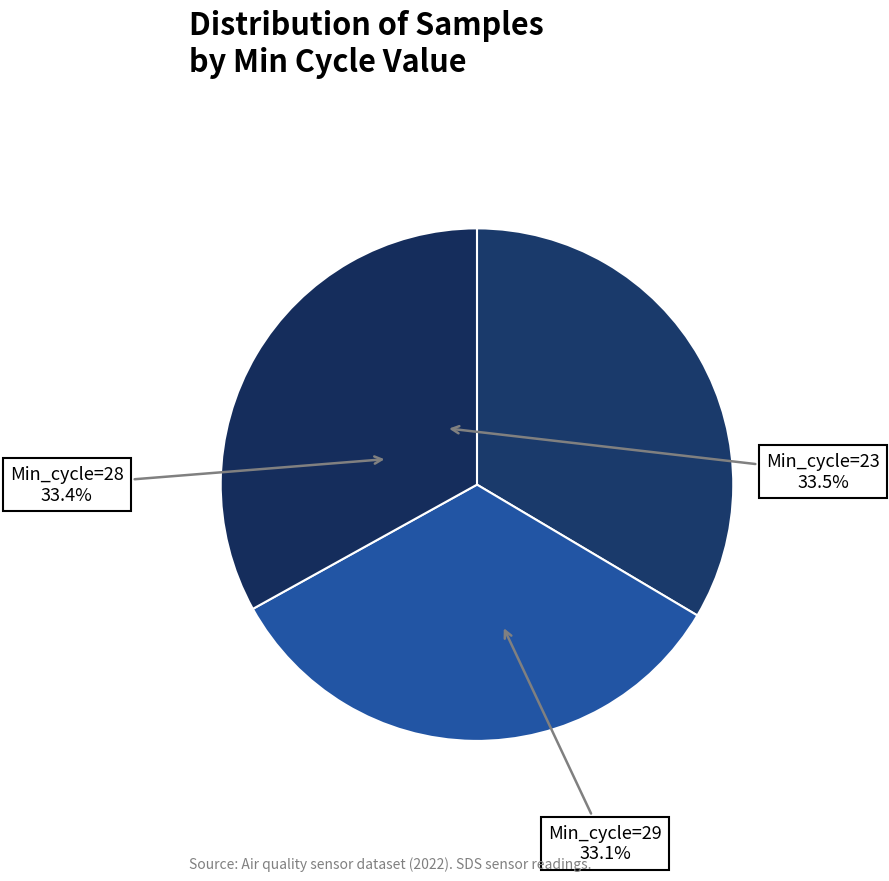

How many segments does this pie chart have?

3